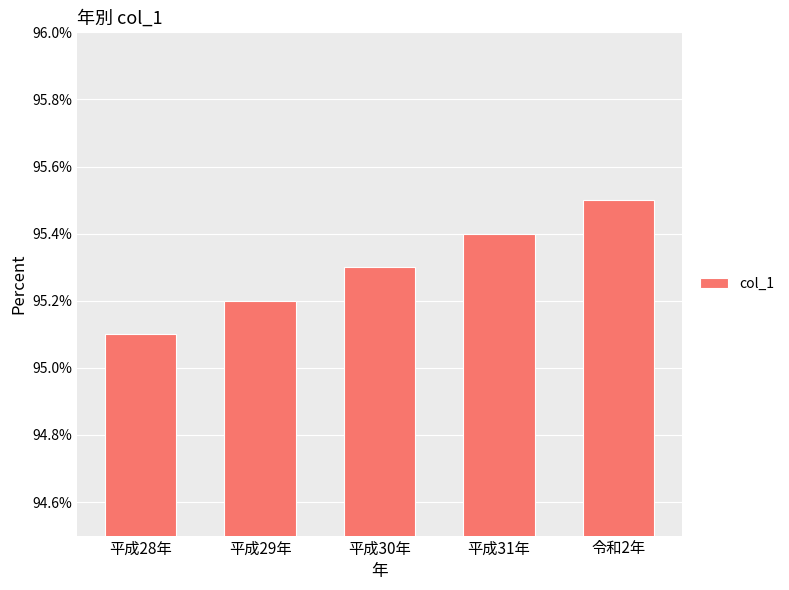

What is the difference between the second highest and second lowest values?

0.2